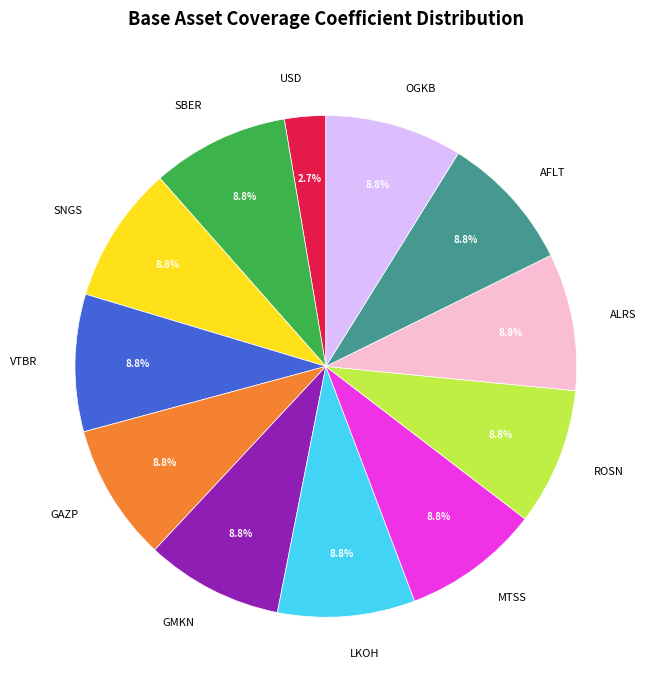

Does MTSS account for over 50% of the chart?

No